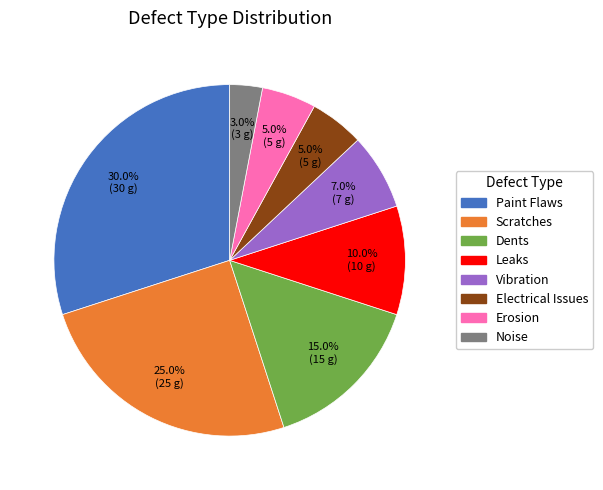

To the nearest percent, what is the difference between the Vibration and Noise slice percentages?

4%